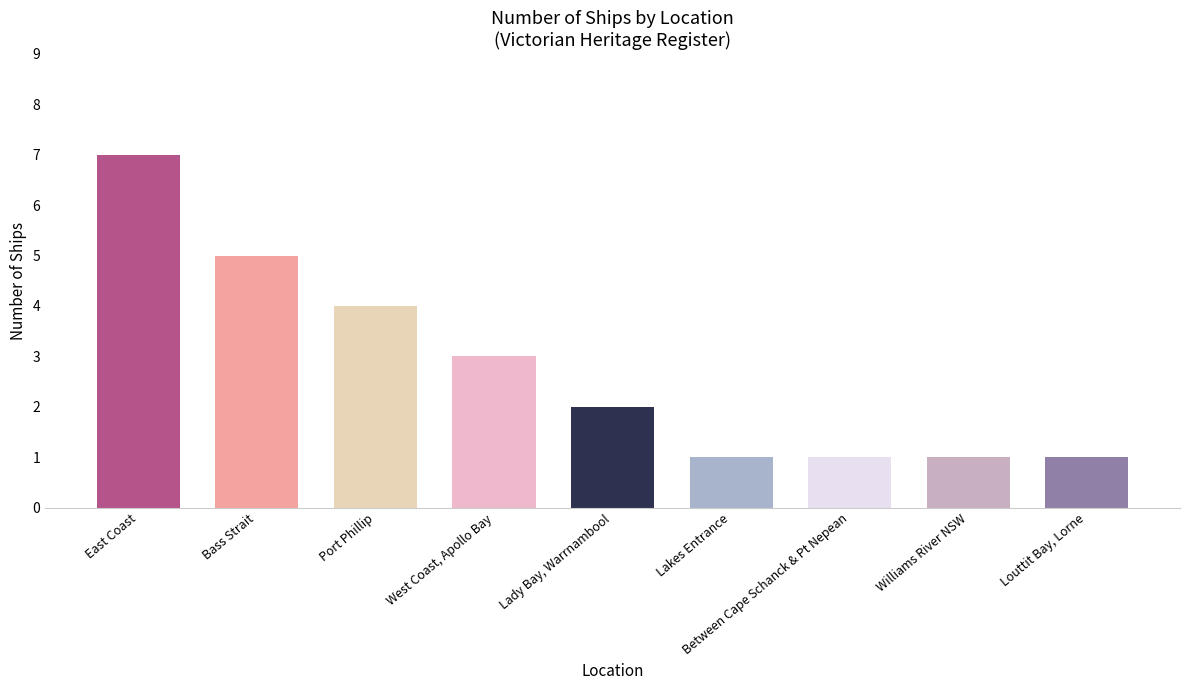

What is the approximate value at West Coast, Apollo Bay?

3